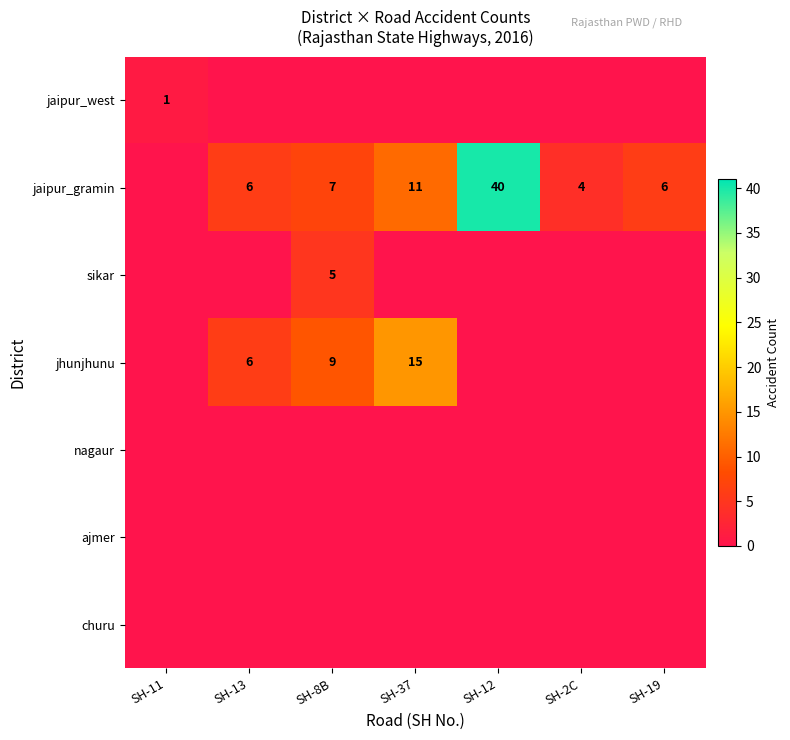

What is the total value across all series at SH-11?

1